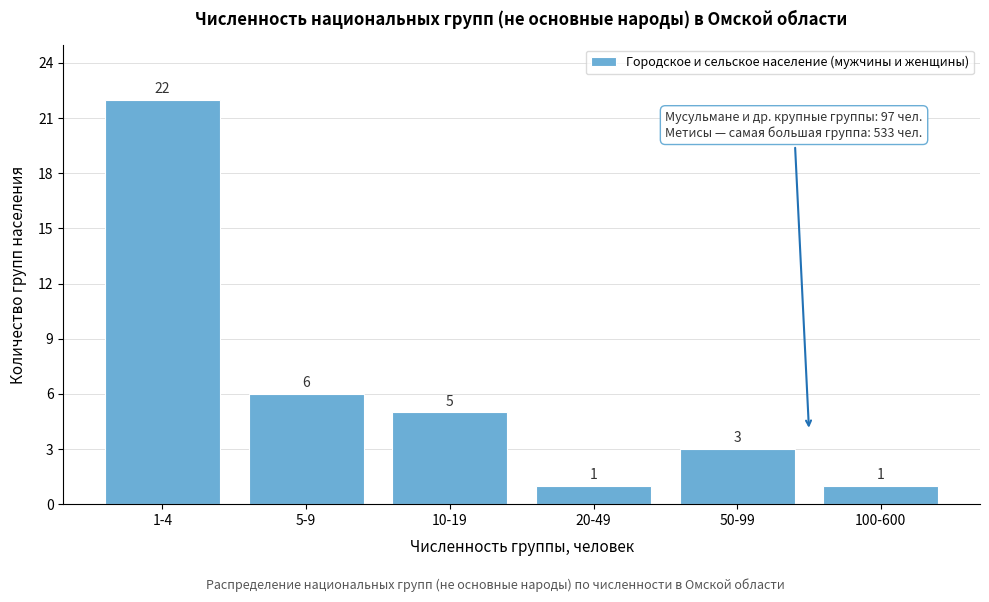

Reading right to left, transcribe all the data shown in this chart.

1	3	1	5	6	22